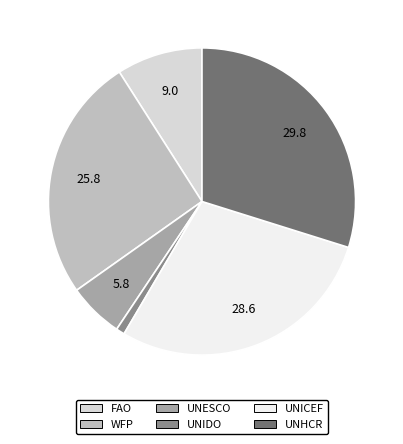

Rank the categories by value from lowest to highest.

UNIDO, UNESCO, FAO, WFP, UNICEF, UNHCR